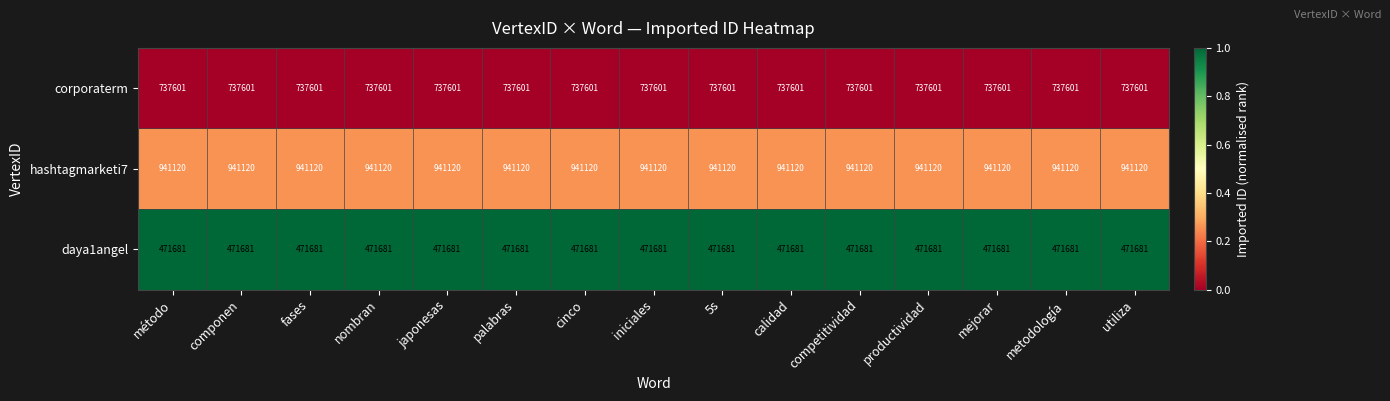

Is it true that daya1angel equals 471681 at 5s?

True